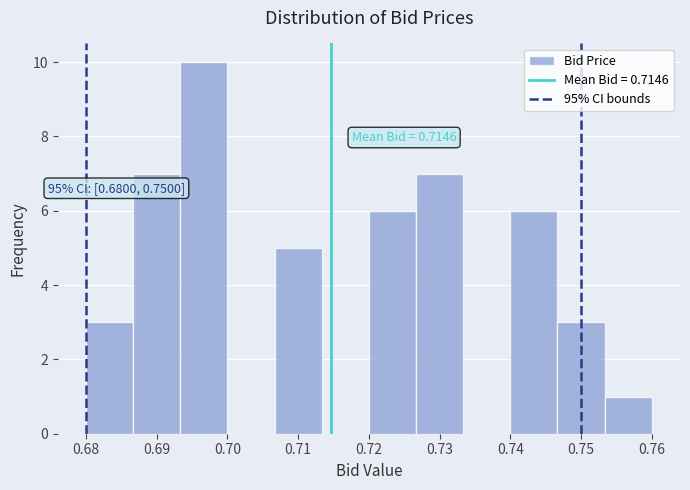

Over which range of the x-axis is the bar tallest?

0.693 to 0.700